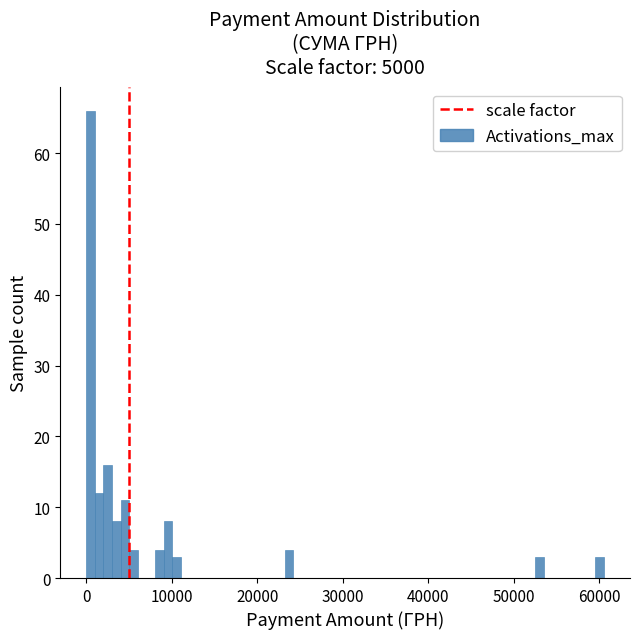

Read against the x-axis, roughly where is the centre of the tallest bar?

1000